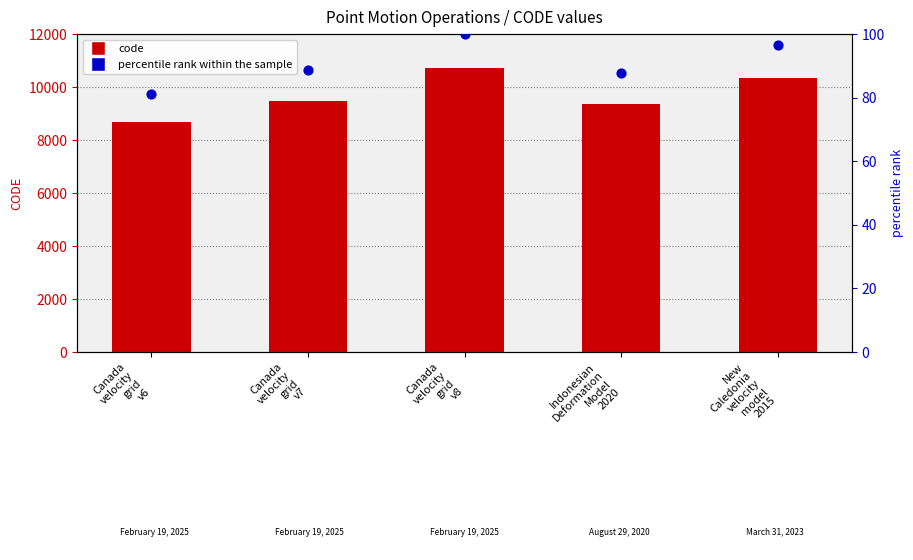

At which category is the sum across all series the highest?

Canada
velocity
grid
v8